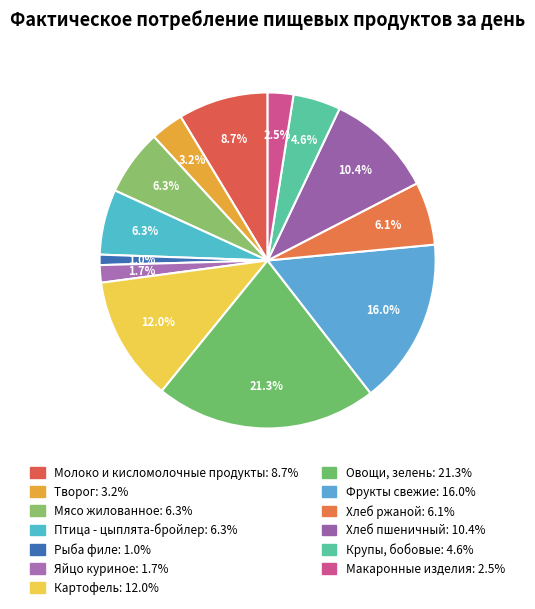

True or false: Хлеб пшеничный accounts for 2% of the total.

False